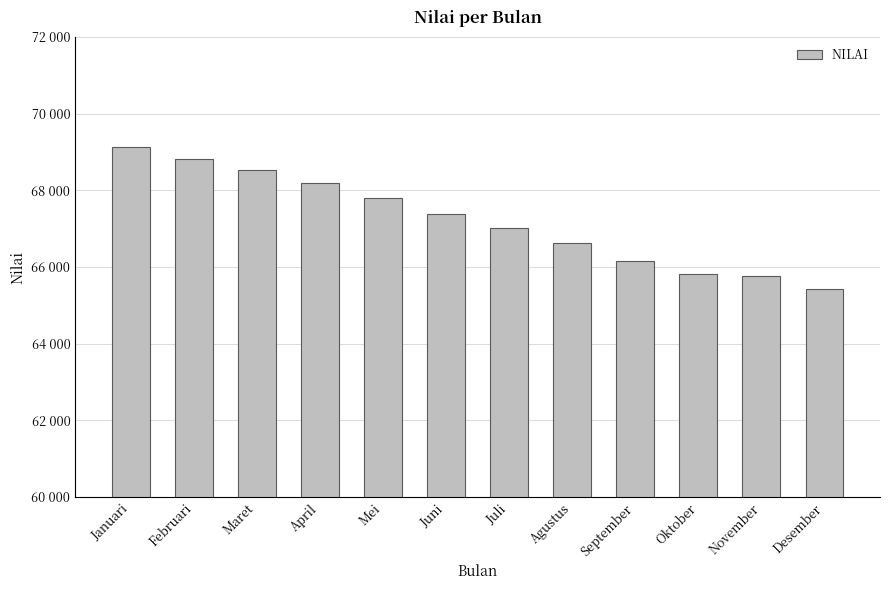

What is the difference between the maximum and second lowest values?

3354